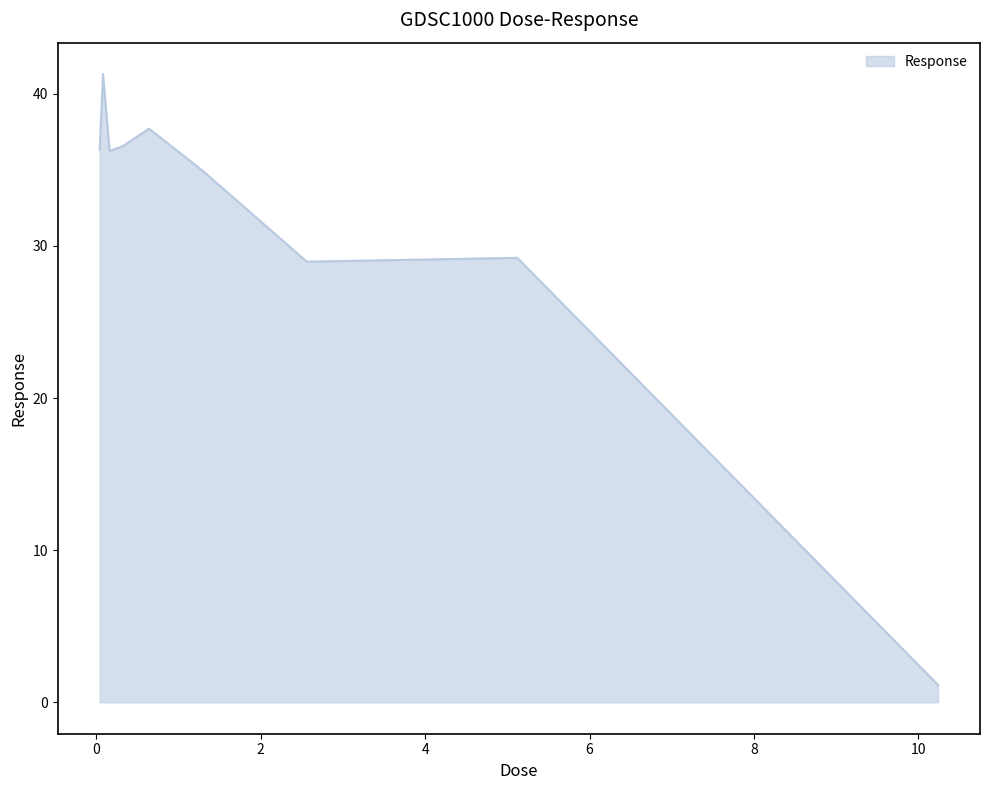

How many series are shown in this chart?

1